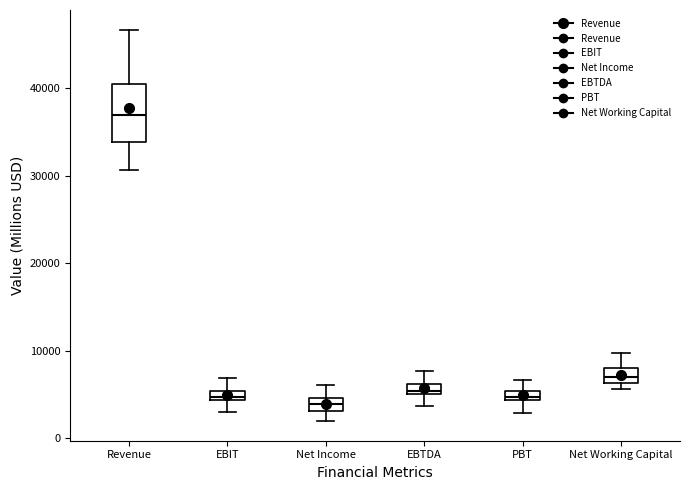

Which box has the highest median line?

Revenue